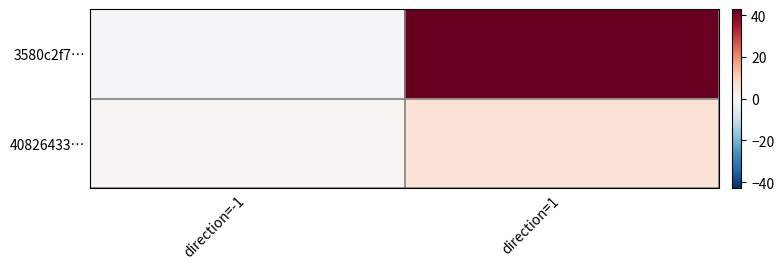

Which series has the widest spread of values?

3580c2f7…